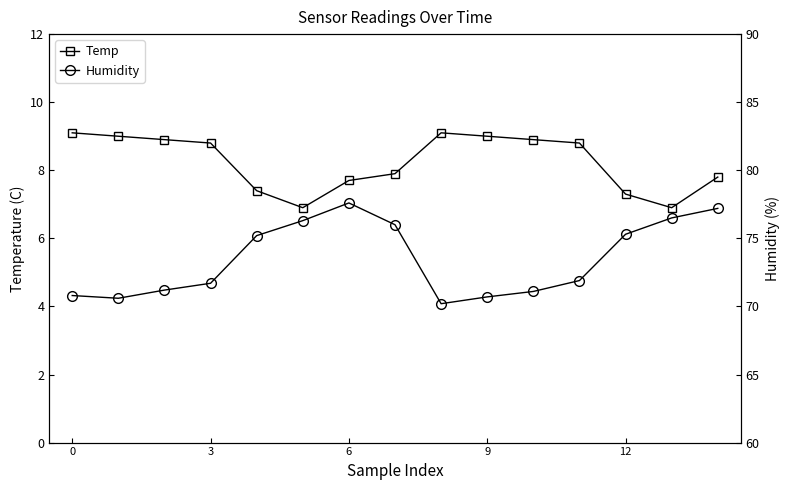

Is this an area chart (filled region under the line)?

No